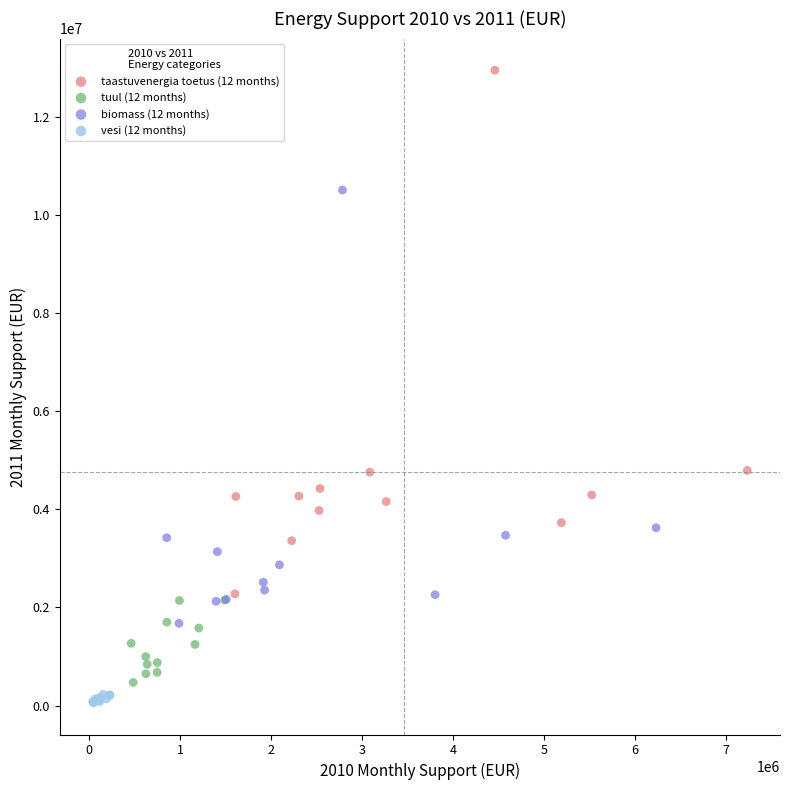

Which series has the largest Y range (max minus min)?

taastuvenergia toetus (12 months)